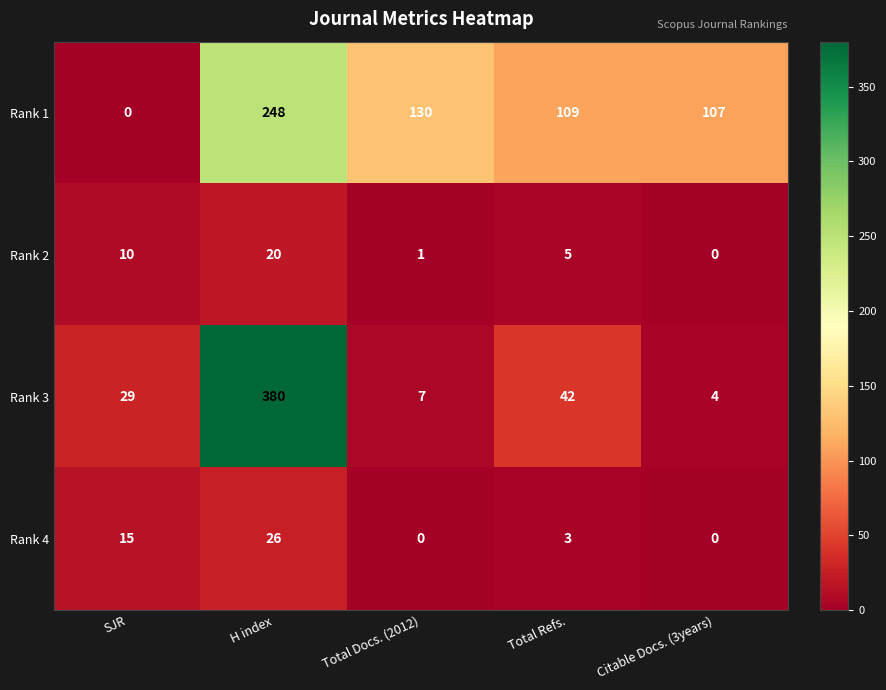

Reading left to right, extract all data points from this chart.

Rank 1: SJR=0	H index=248	Total Docs. (2012)=130	Total Refs.=109	Citable Docs. (3years)=107
Rank 2: SJR=10	H index=20	Total Docs. (2012)=1	Total Refs.=5	Citable Docs. (3years)=0
Rank 3: SJR=29	H index=380	Total Docs. (2012)=7	Total Refs.=42	Citable Docs. (3years)=4
Rank 4: SJR=15	H index=26	Total Docs. (2012)=0	Total Refs.=3	Citable Docs. (3years)=0